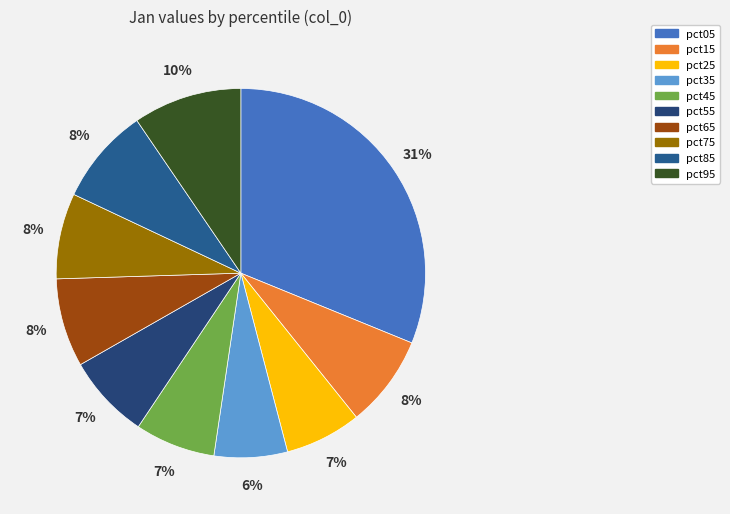

Does any single category account for the majority?

No